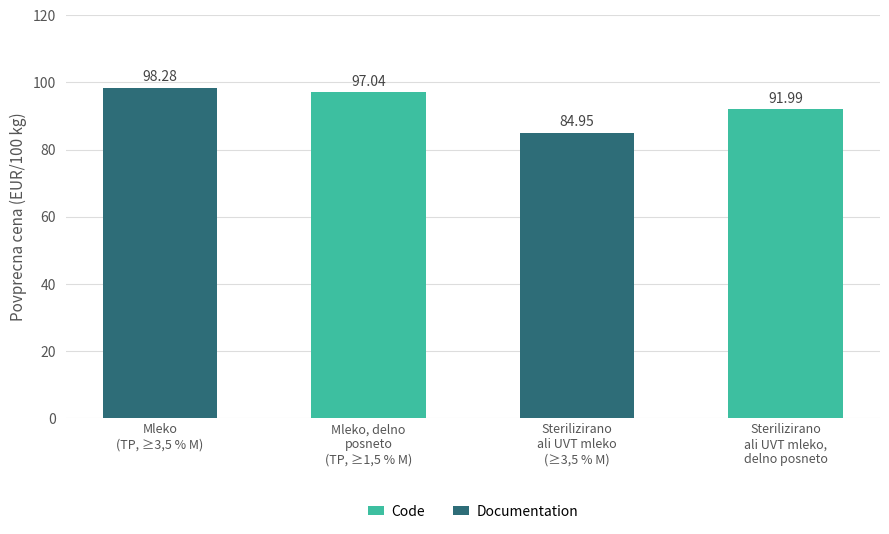

What is the approximate value at Sterilizirano
ali UVT mleko,
delno posneto?

92.0